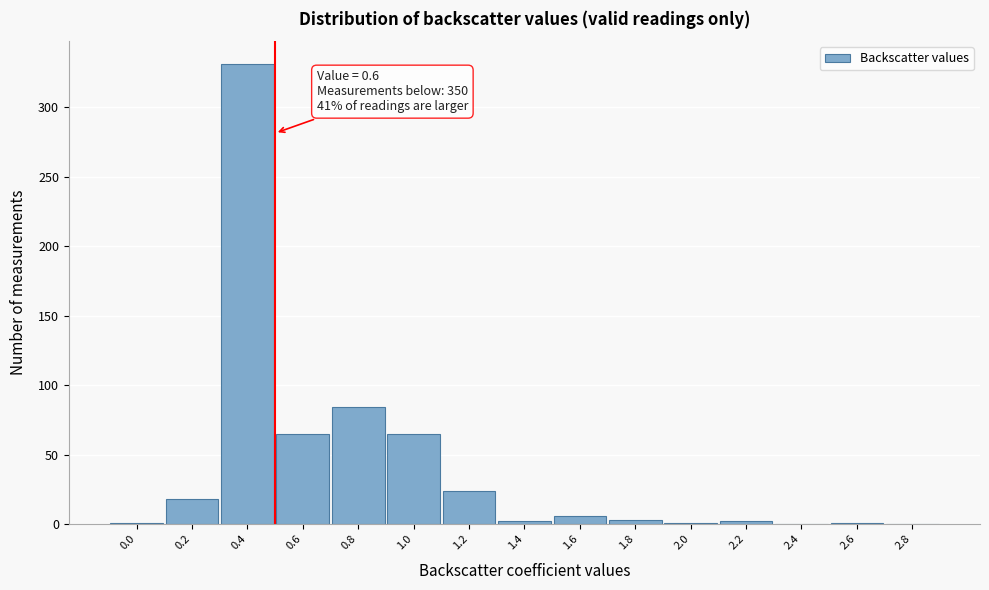

Is it true that the value at 1.0 is 65?

True